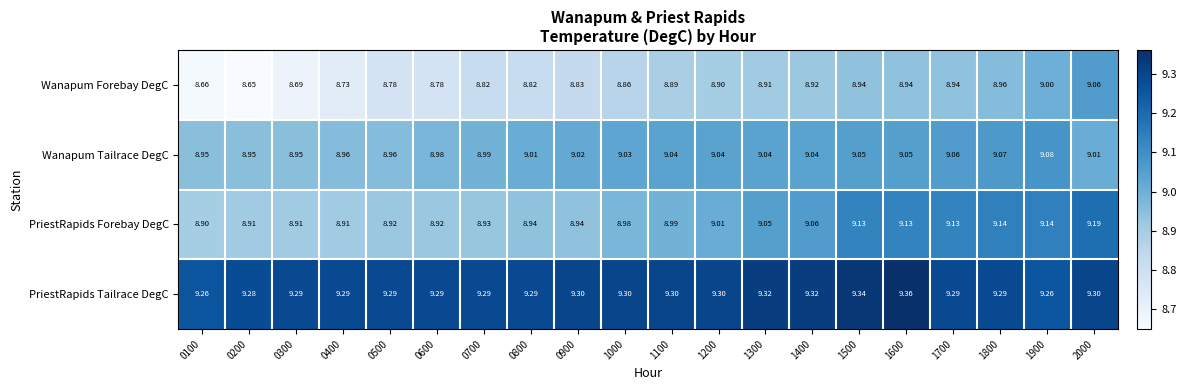

List the series in order of their peak value, lowest first.

Wanapum Forebay DegC, Wanapum Tailrace DegC, PriestRapids Forebay DegC, PriestRapids Tailrace DegC